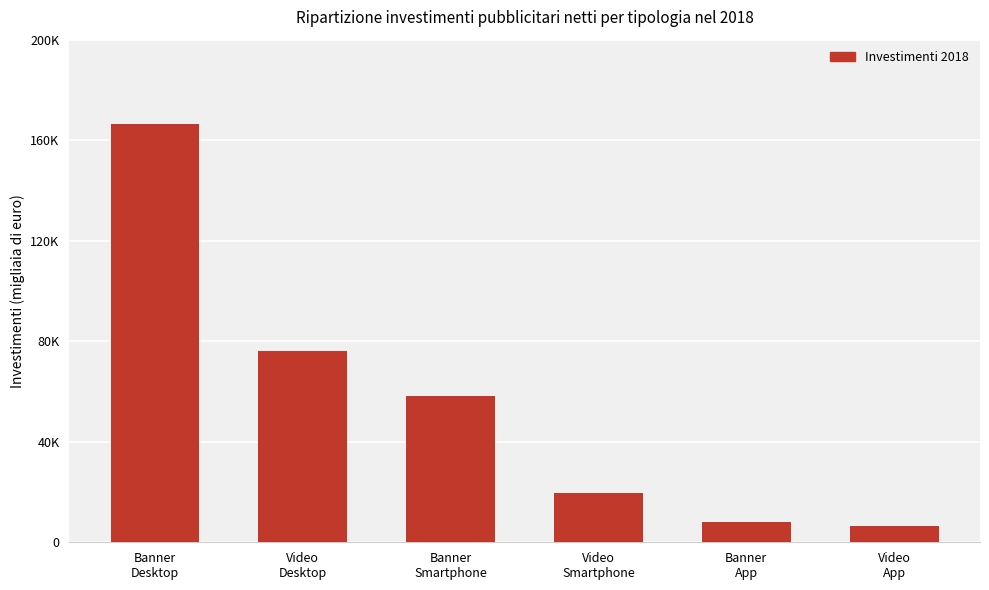

The chart shows a value of 11236.9 at Video
App. True or false?

False